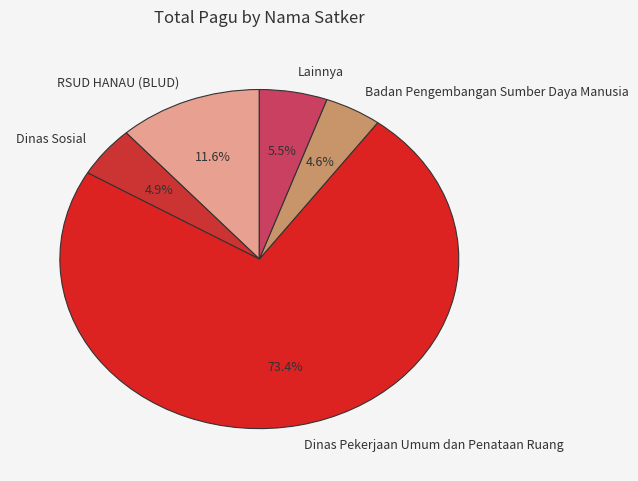

Does Lainnya represent more than half of the total?

No